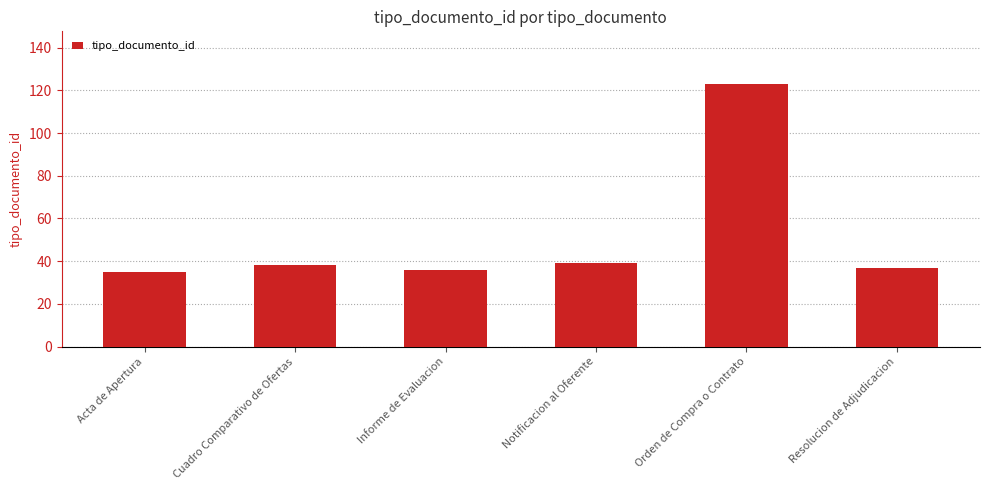

What is the difference between the values at Notificacion al Oferente and Acta de Apertura?

4